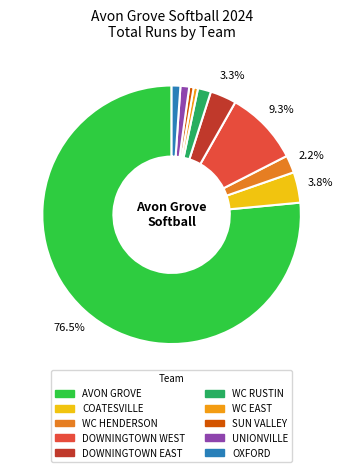

How many segments does this pie chart have?

10